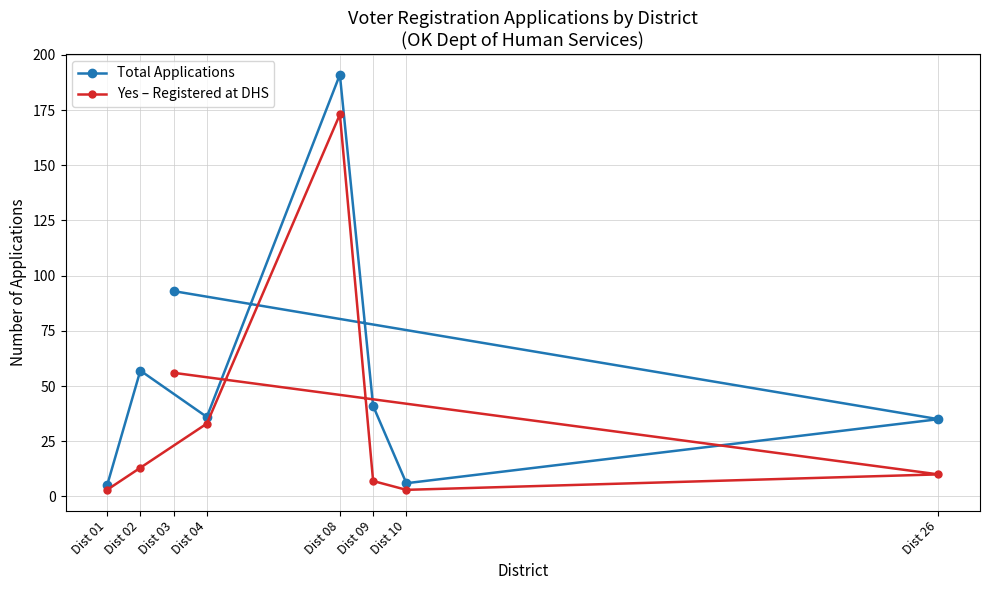

True or false: Yes – Registered at DHS and Total Applications intersect in this chart.

False